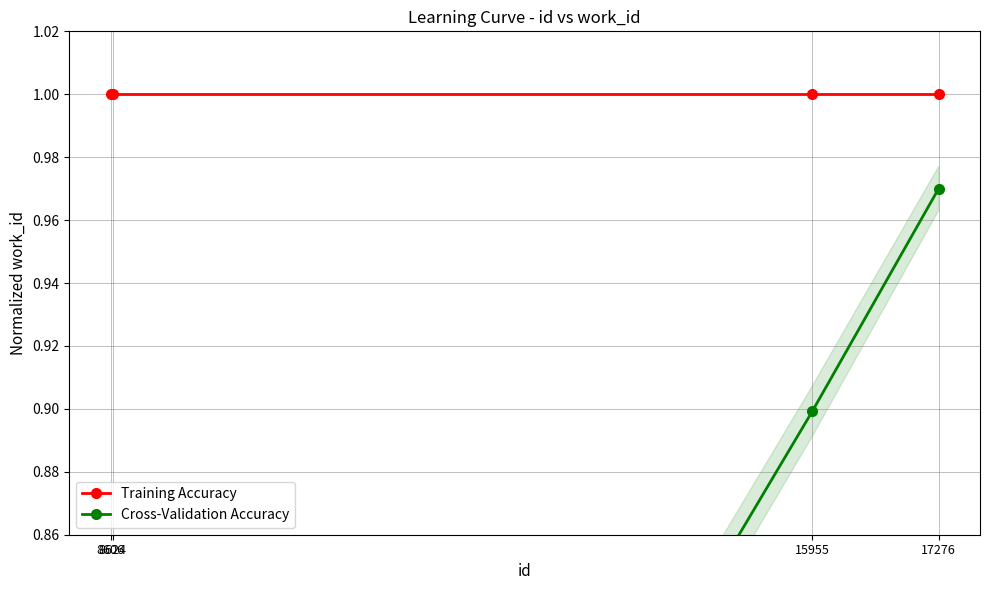

Reading left to right, list all the values displayed in this chart.

Training Accuracy: 1.0	1.0	1.0	1.0
Cross-Validation Accuracy: 0.5	0.5	0.9	1.0